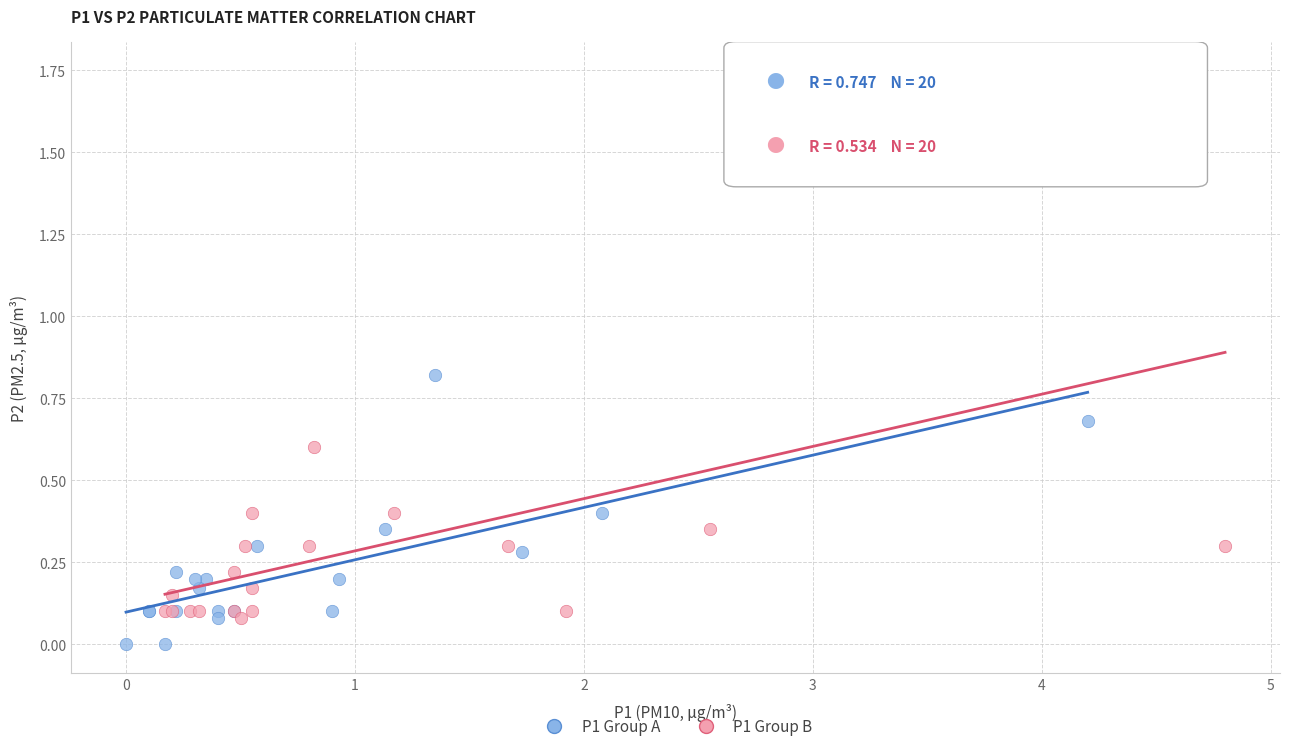

Which series reaches the maximum Y coordinate?

P1 Group B